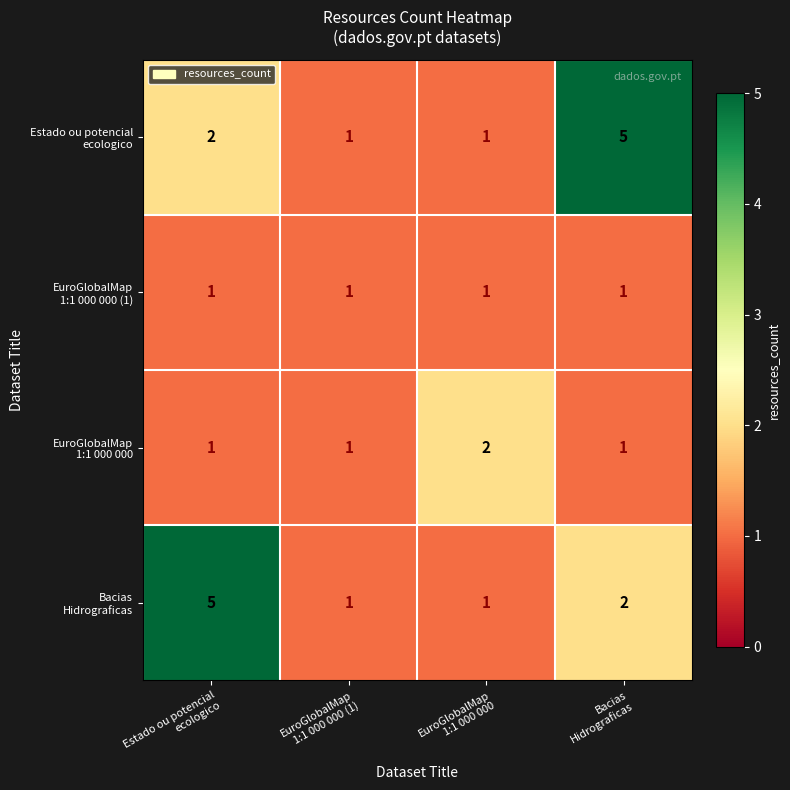

What is the maximum value shown in the chart?

5